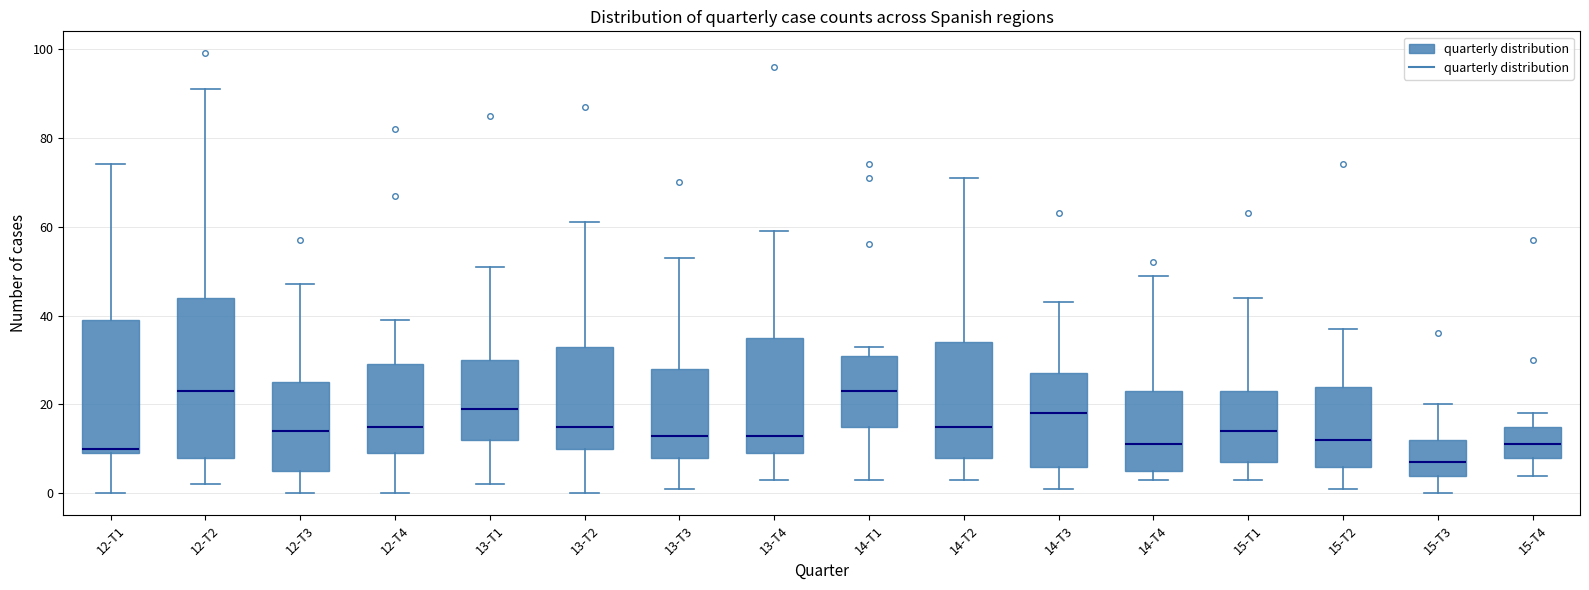

Where is the lower edge of the box for 14-T3 on the y-axis? The values are not printed on the chart, so give them approximately, as read against the axis.

6